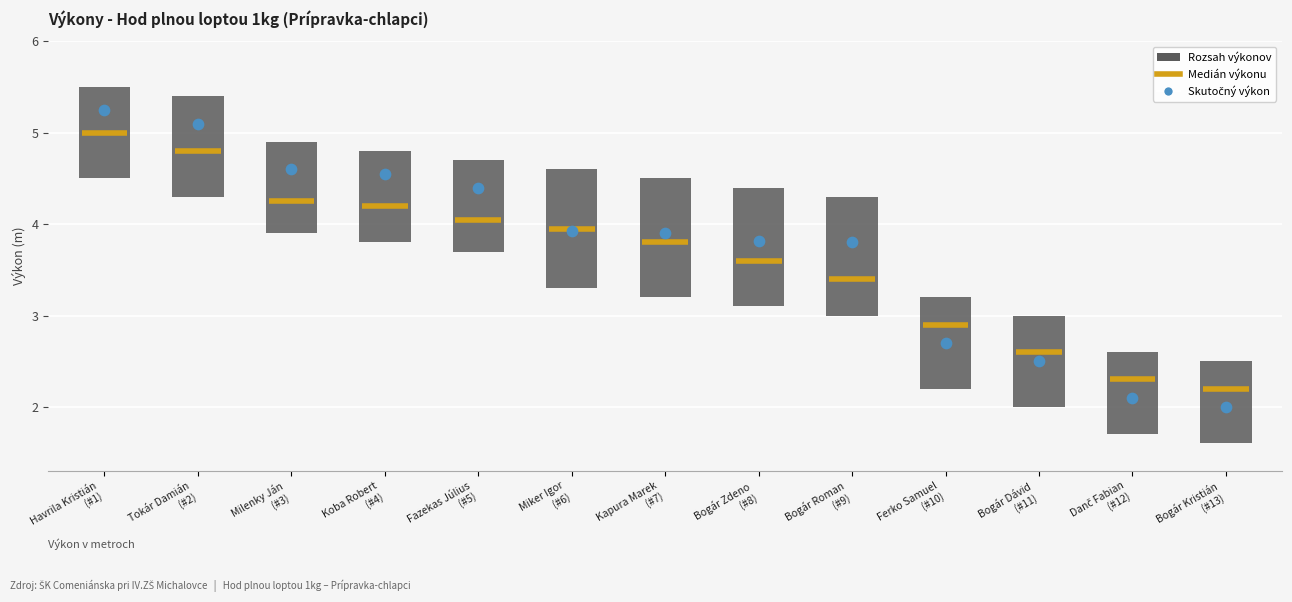

What Y value in the scatter plot is closest to 3?

2.7